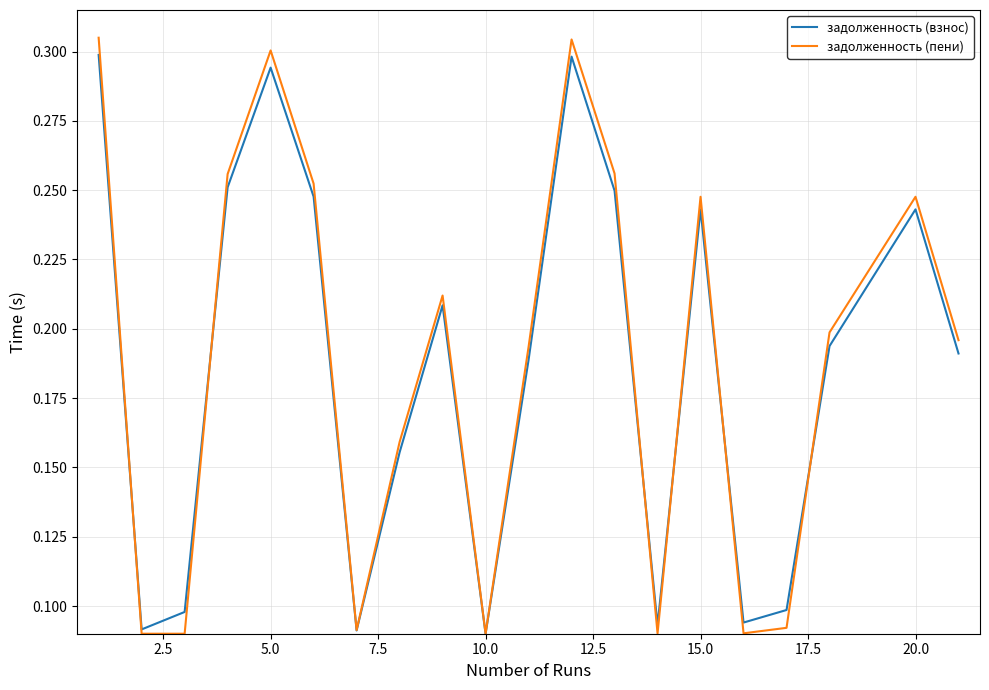

Which series has the largest range (max minus min)?

задолженность (пени)